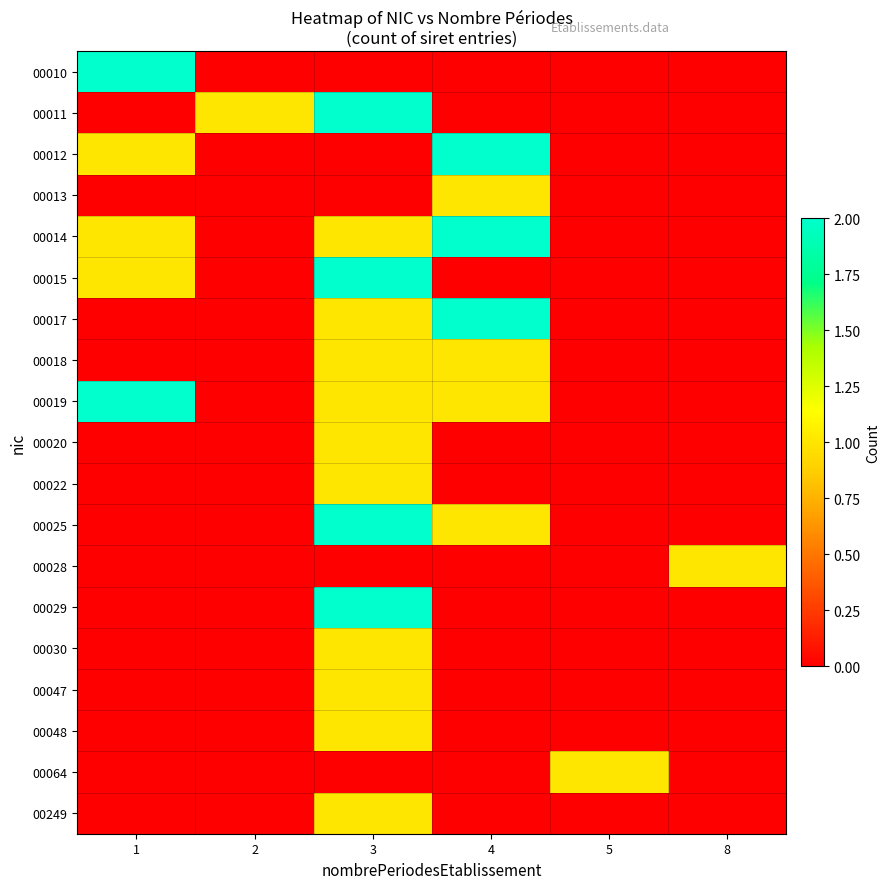

At how many categories does at least one series exceed 0?

6